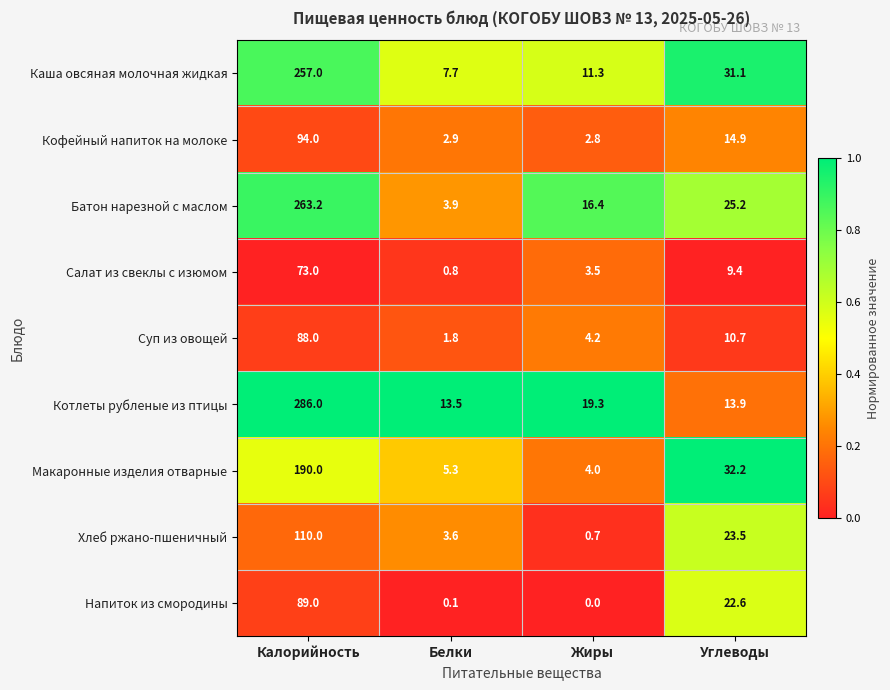

What is the greatest value displayed?

286.0